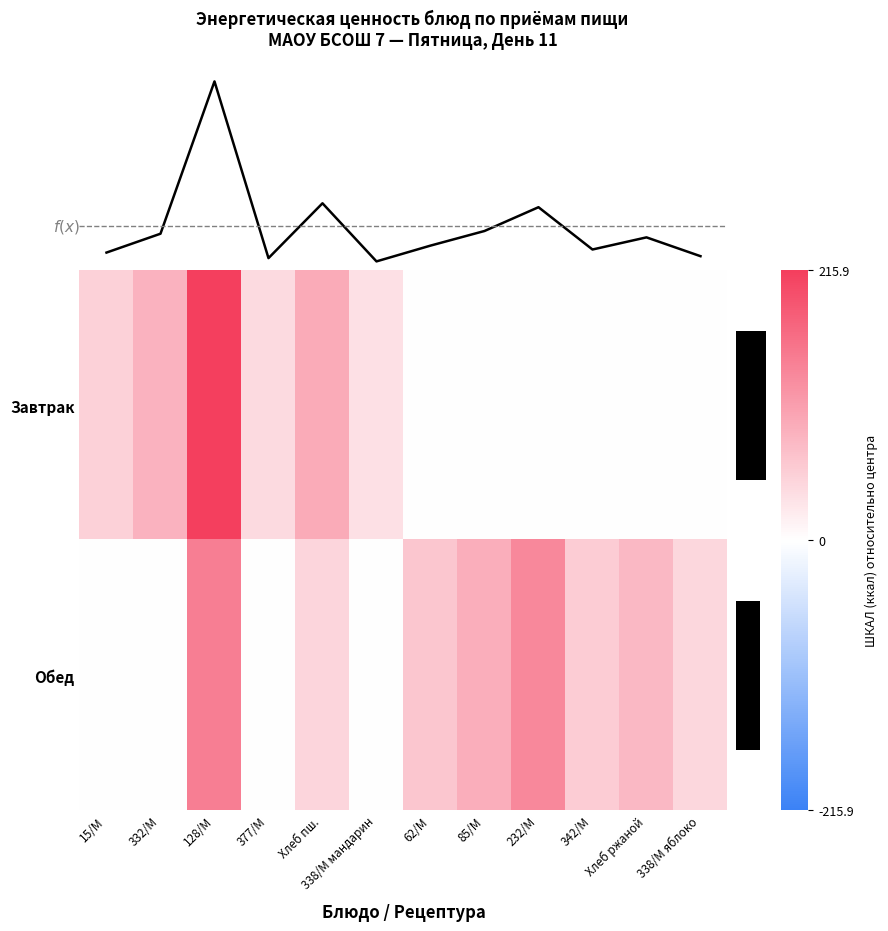

Reading left to right, transcribe all the data shown in this chart.

Завтрак: 15/М=50.9	332/М=84.9	128/М=215.9	377/М=40.9	Хлеб пш.=93.0	338/М мандарин=35.0	62/М=0.0	85/М=0.0	232/М=0.0	342/М=0.0	Хлеб ржаной=0.0	338/М яблоко=0.0
Обед: 15/М=0.0	332/М=0.0	128/М=143.6	377/М=0.0	Хлеб пш.=46.8	338/М мандарин=0.0	62/М=63.5	85/М=89.8	232/М=132.7	342/М=56.4	Хлеб ржаной=78.3	338/М яблоко=44.4